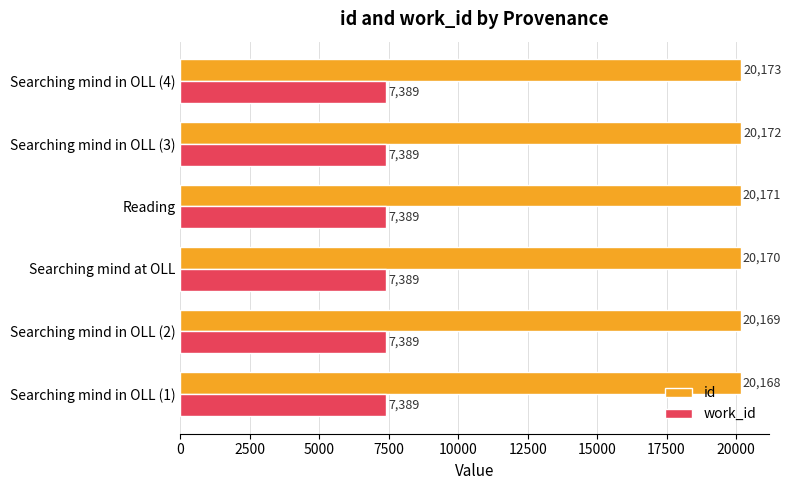

Which series has the widest spread of values?

id